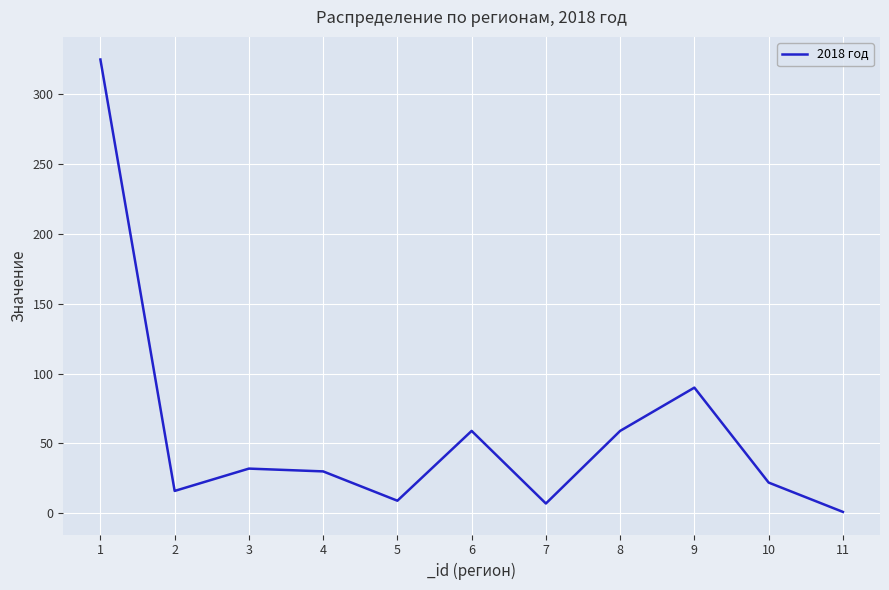

What is the change in value from 4 to 11?

-29